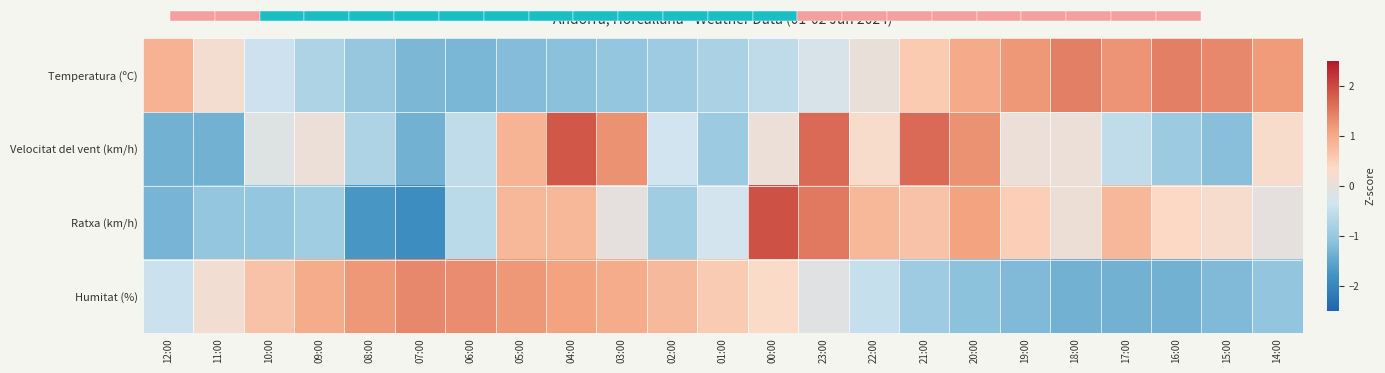

Count the number of data series in this chart.

4